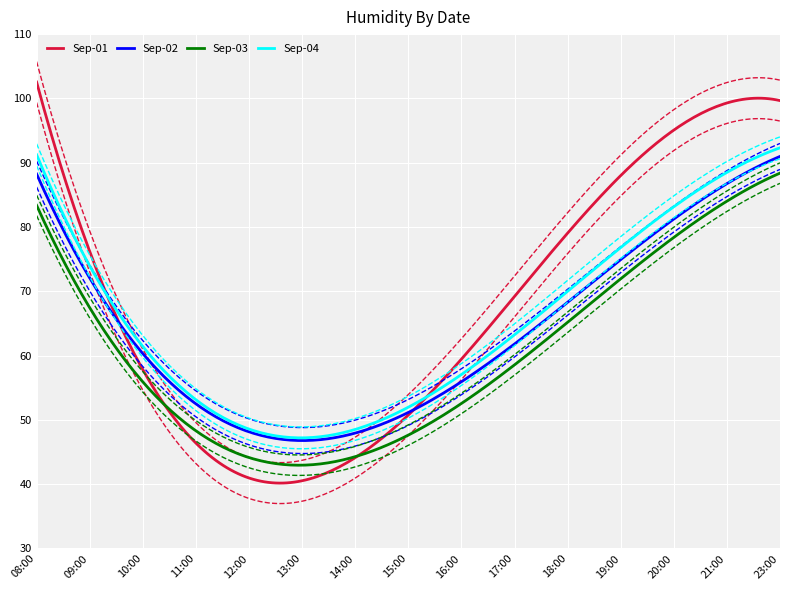

What are all the series names shown in the legend?

Sep-01, Sep-02, Sep-03, Sep-04